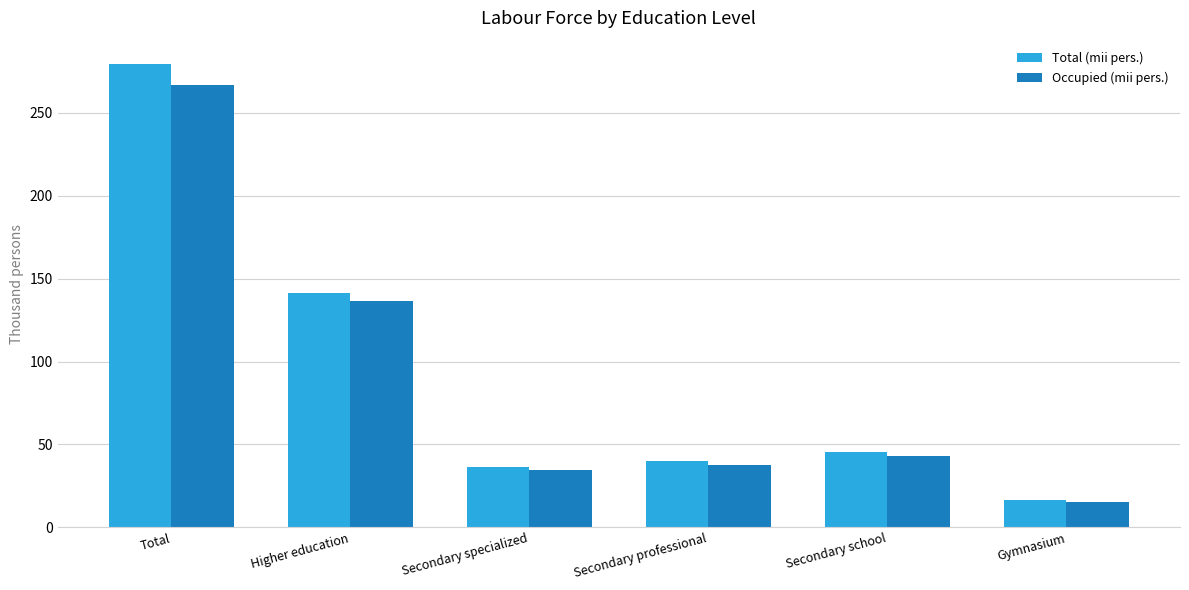

Which label corresponds to the smallest value in the chart?

Gymnasium